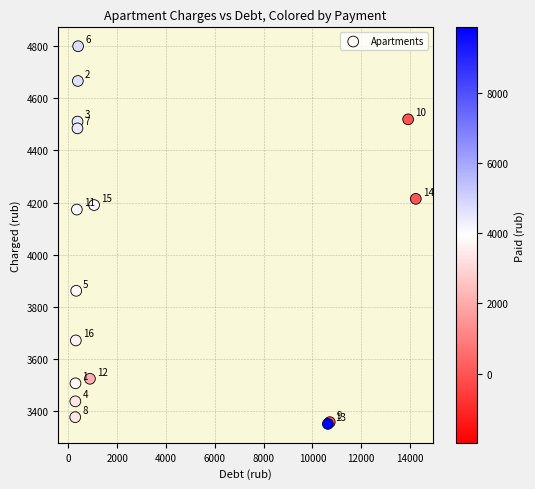

What Y value in the scatter plot is closest to 4075?

4173.1